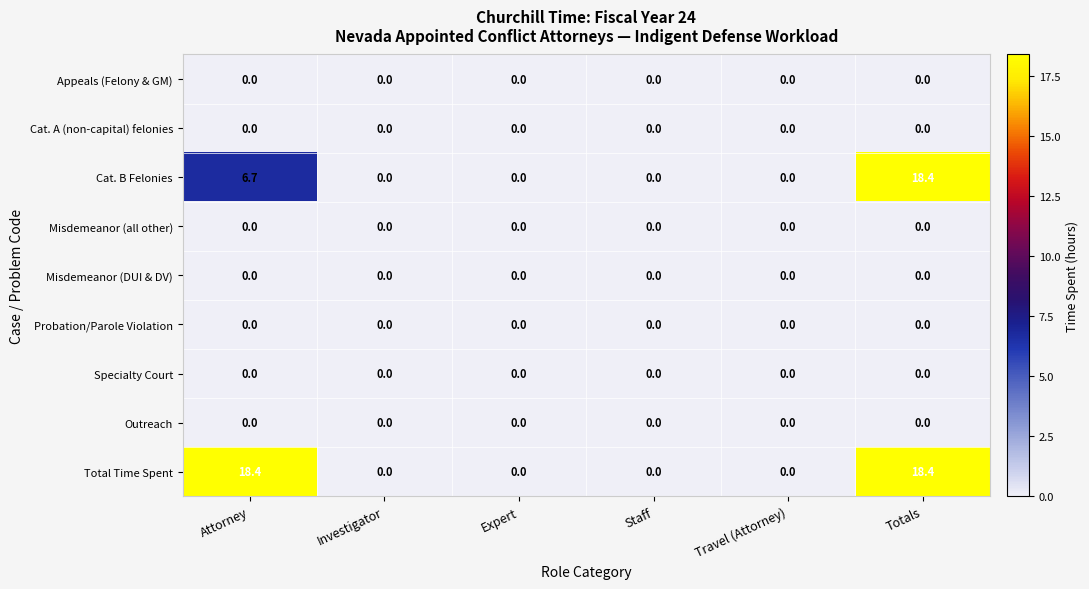

At which category is the sum across all series the highest?

Totals